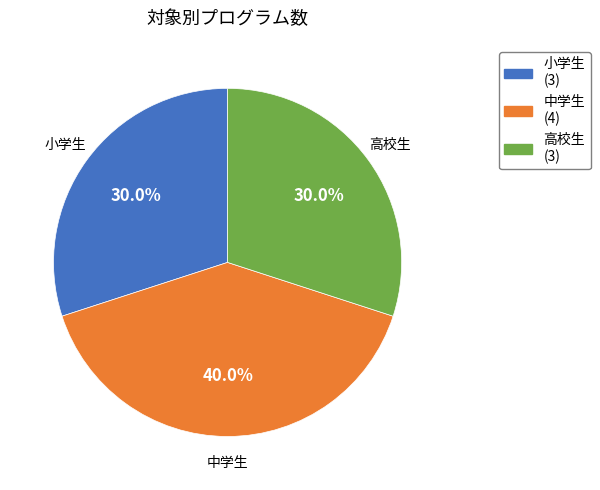

Which category has the biggest portion of the pie?

中学生